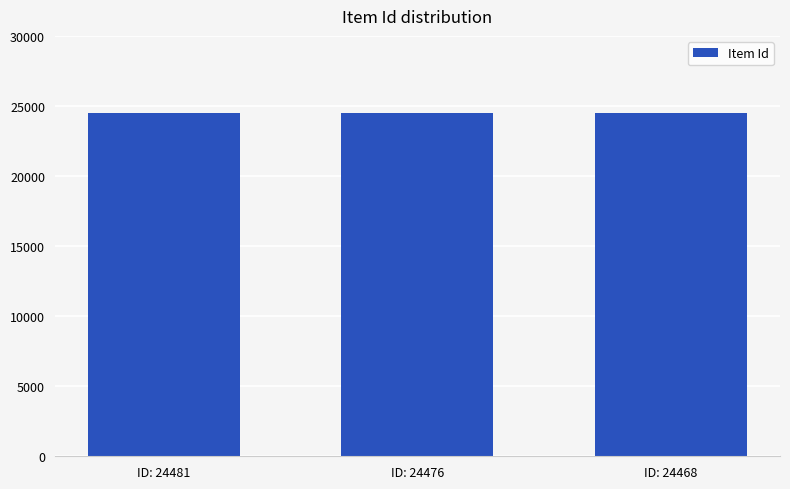

What is the ratio of the value at ID: 24468 to the value at ID: 24481?

1.0